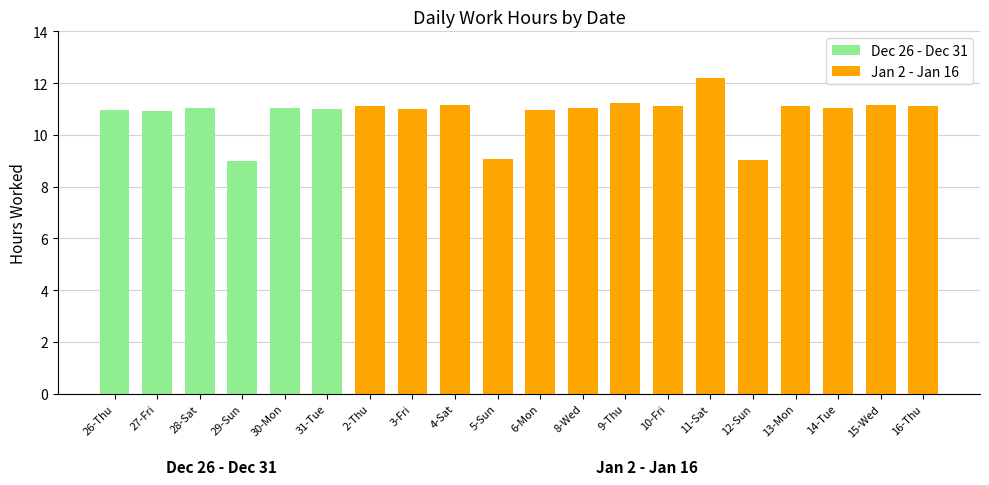

What position from the right is 16-Thu?

1